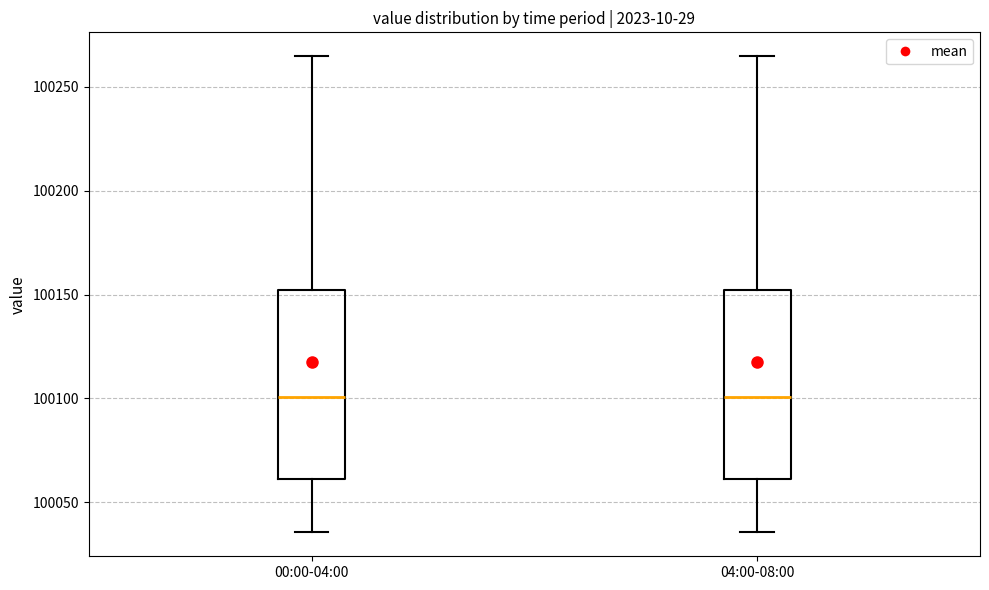

Where does the lower whisker of the box for 04:00-08:00 end on the y-axis? The values are not printed on the chart, so give them approximately, as read against the axis.

100035